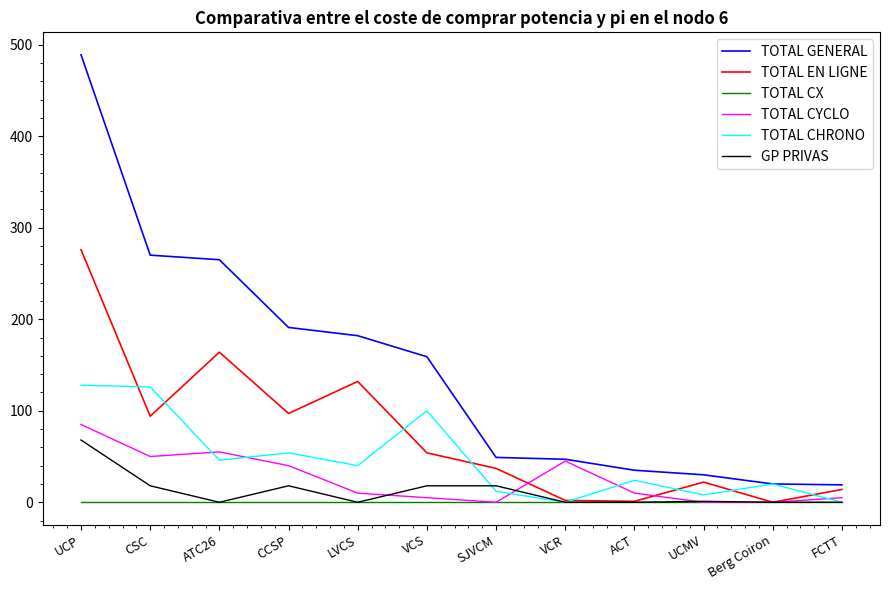

What is the highest value of the TOTAL EN LIGNE series?

276